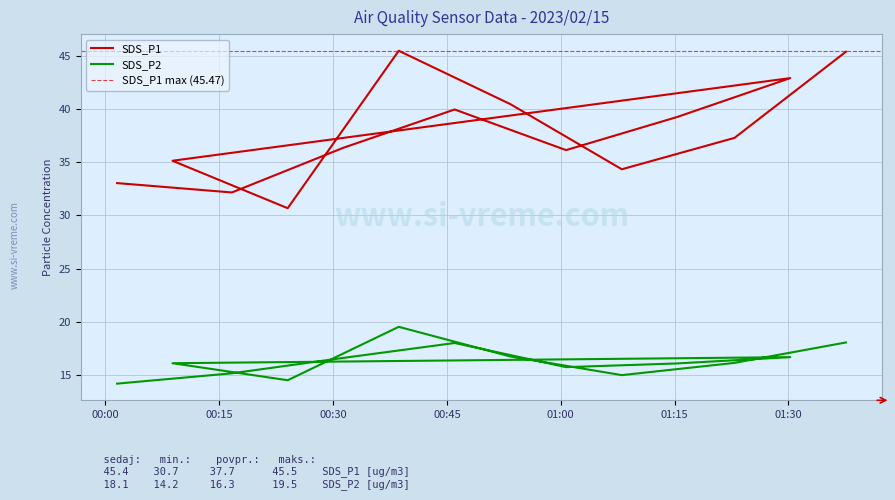

What is the sum of all SDS_P2 values?

228.4